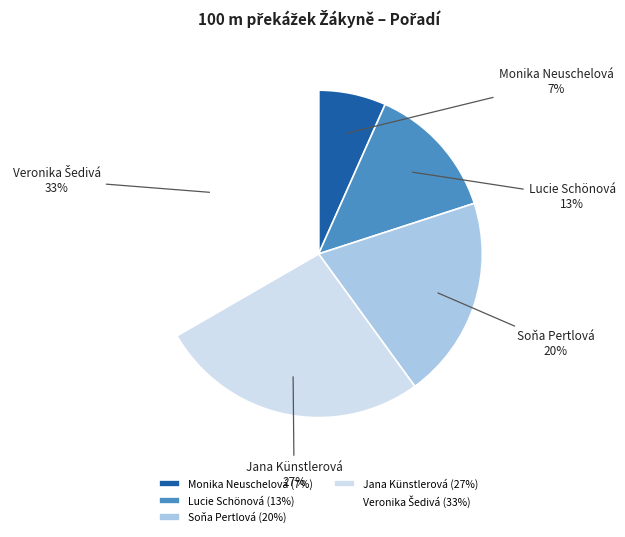

Does any single category account for the majority?

No